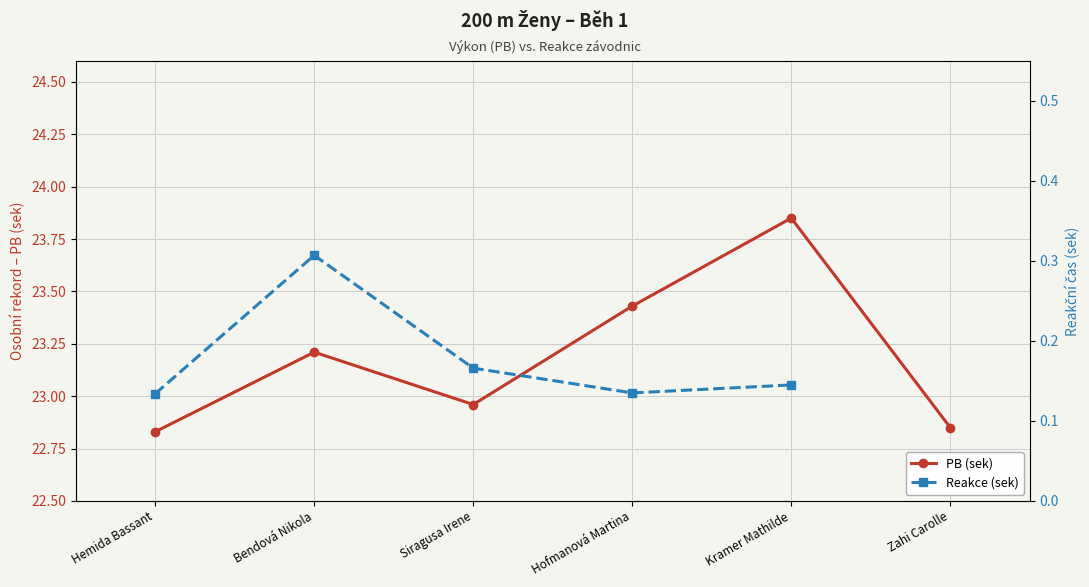

How many lines are shown in the chart?

2